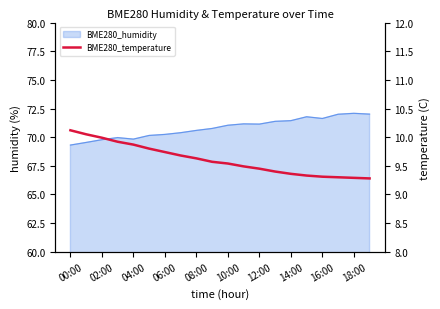

What is the value of the 19th point from the left?

9.3